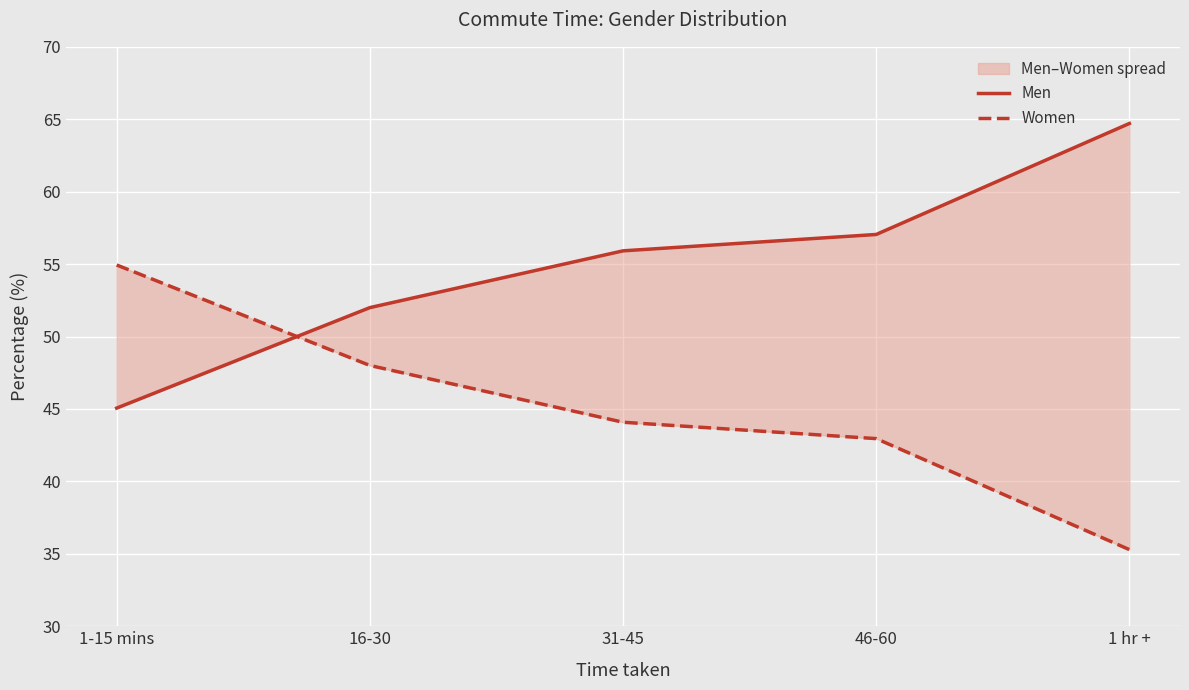

What is the difference between the Women values at 31-45 and 16-30?

3.9